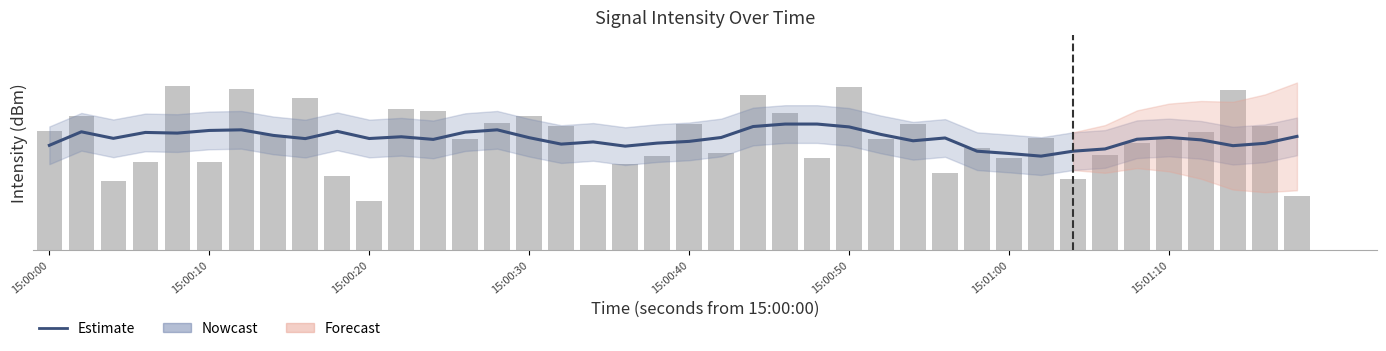

At which category is the sum across all series the highest?

15:00:50